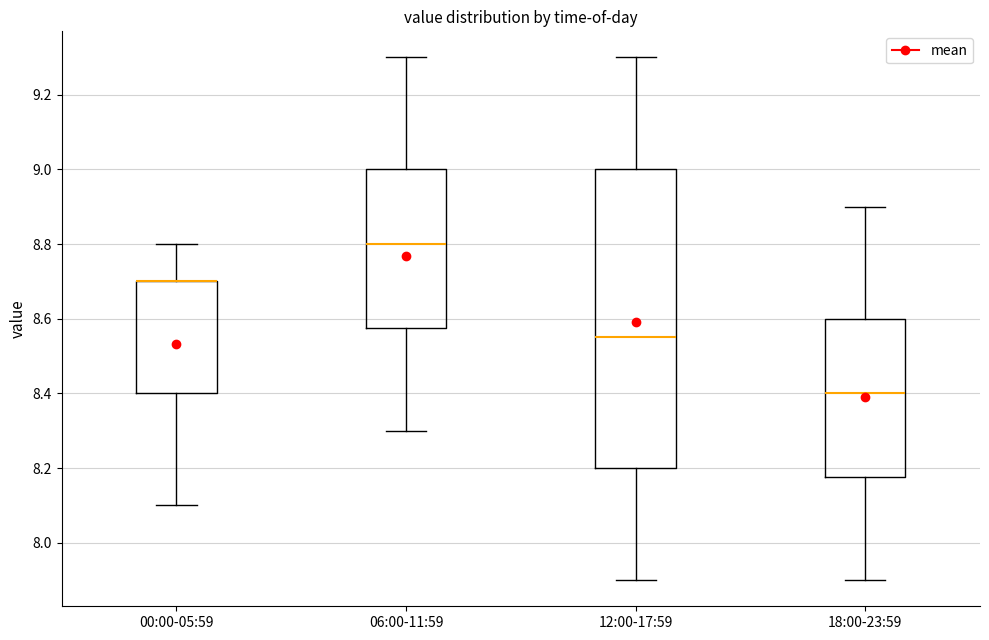

Where does the lower whisker of the box for 06:00-11:59 end on the y-axis? The values are not printed on the chart, so give them approximately, as read against the axis.

8.30